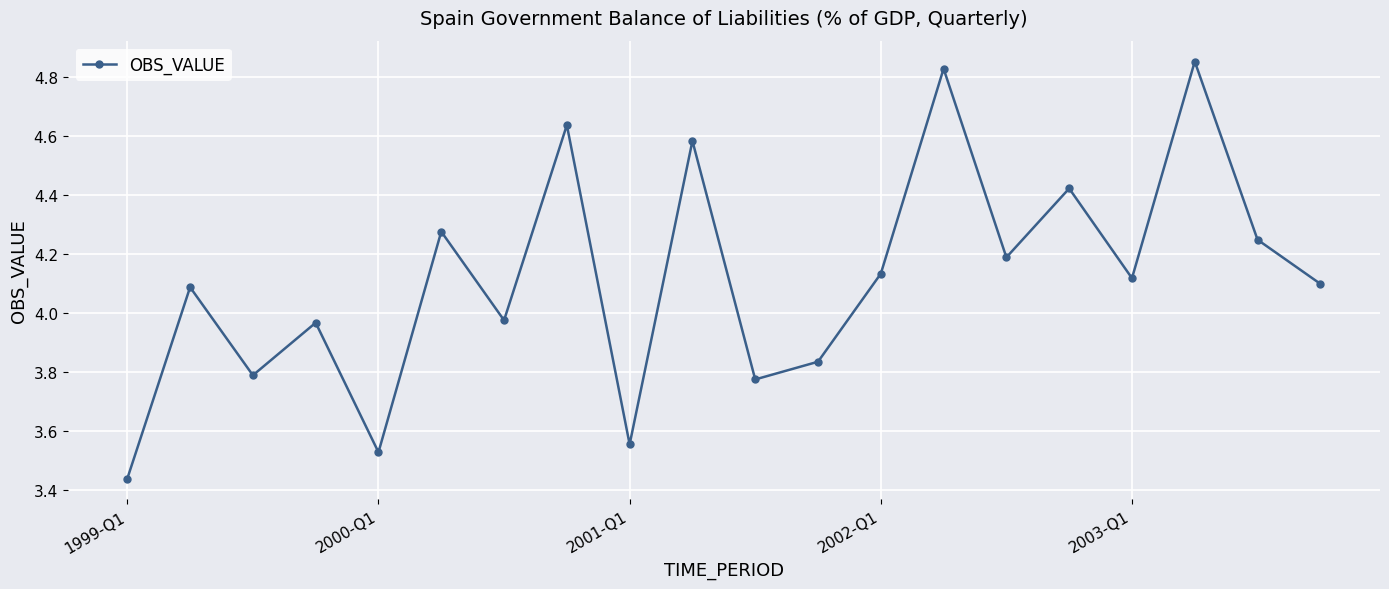

What is the sum of all values?

82.3